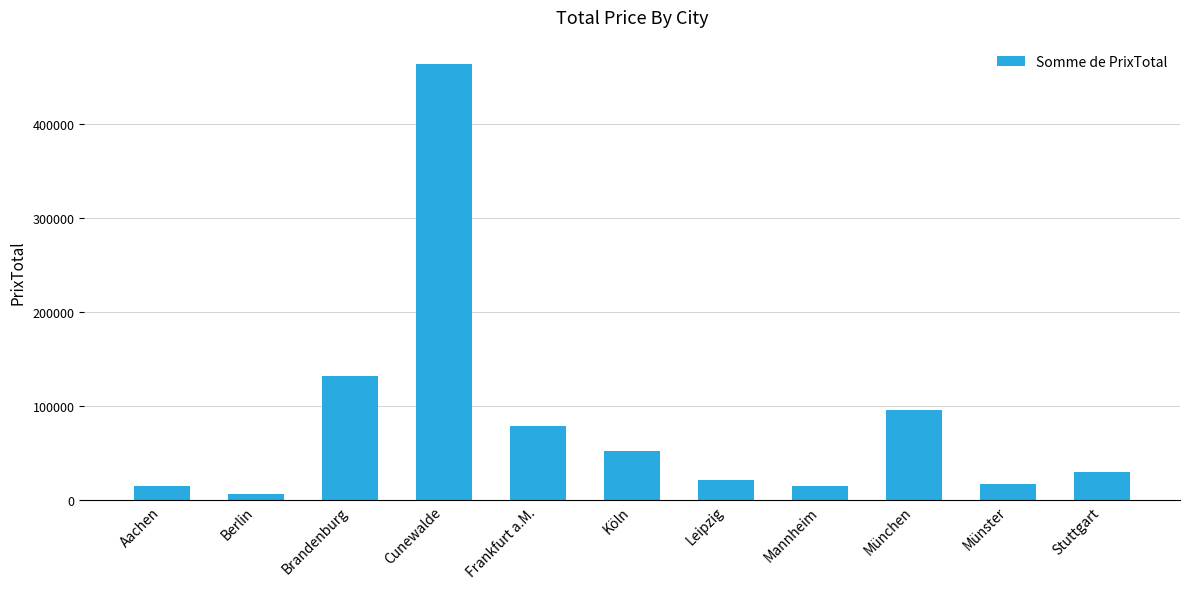

Does the chart contain any negative values?

No